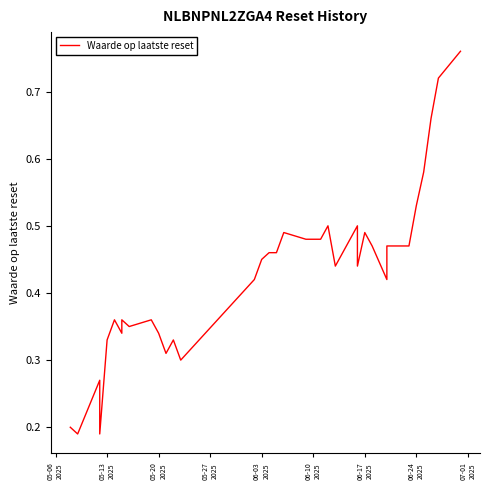

At which category does the data reach its first local valley?

05-13
2025